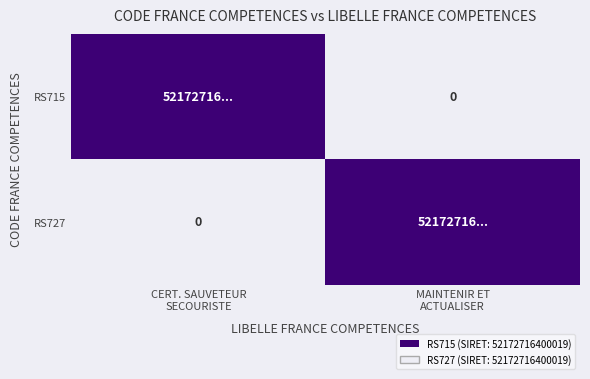

At MAINTENIR ET ACTUALISER, list the series in order from largest to smallest.

RS727, RS715